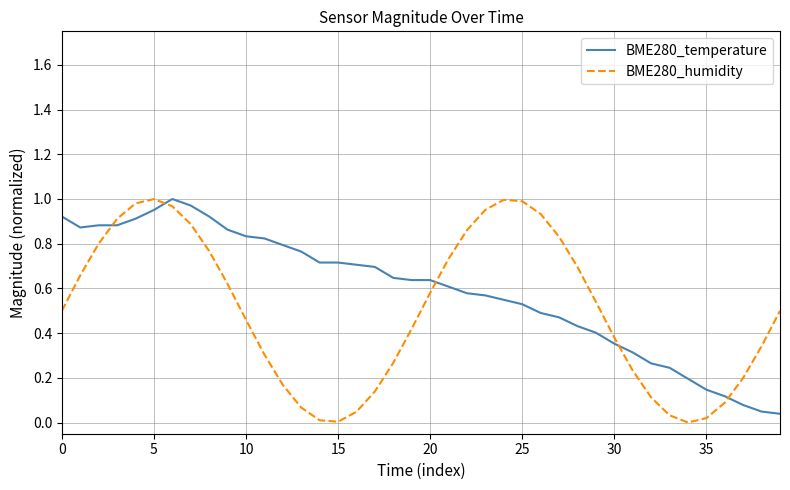

Which series has the largest total across all categories?

BME280_temperature